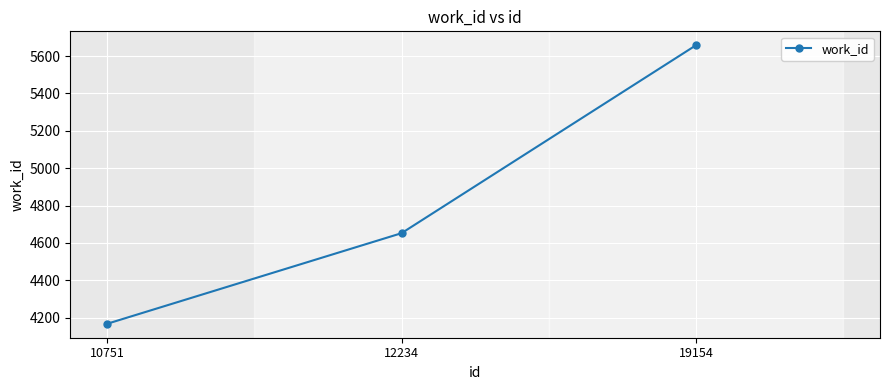

True or false: the data shows 5615 at 10751.

False